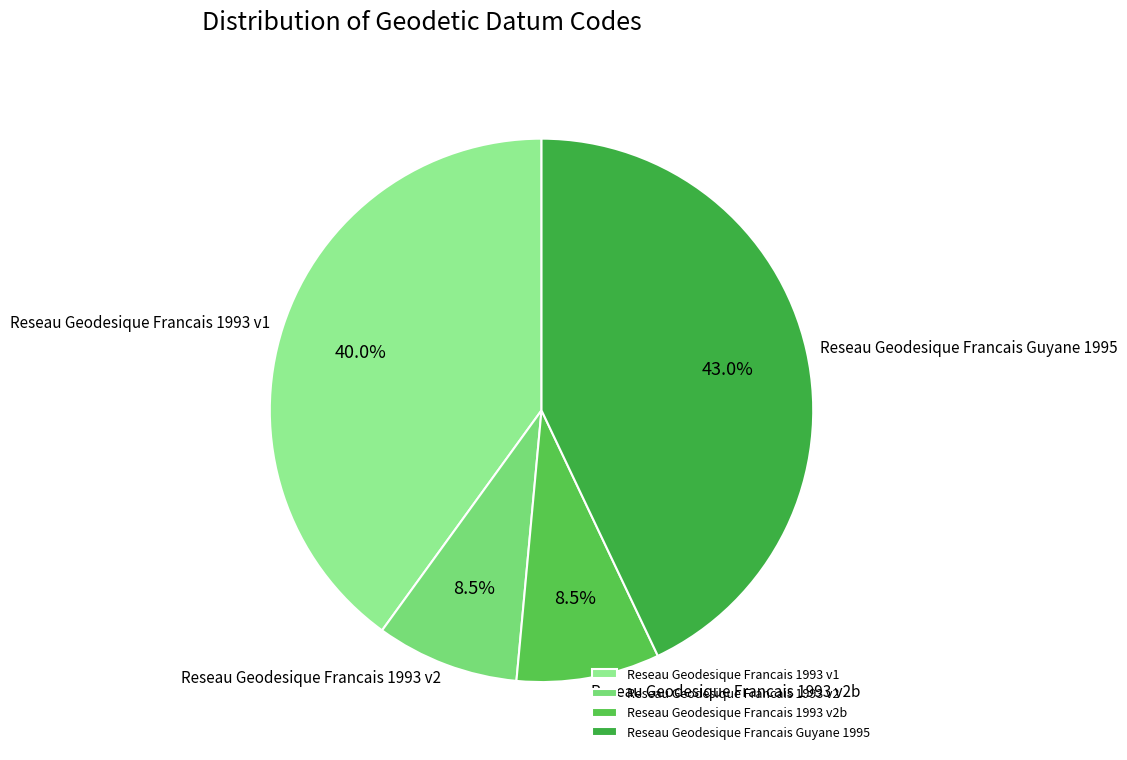

What is the ratio of the value at Reseau Geodesique Francais 1993 v2b to the value at Reseau Geodesique Francais 1993 v1?

0.2